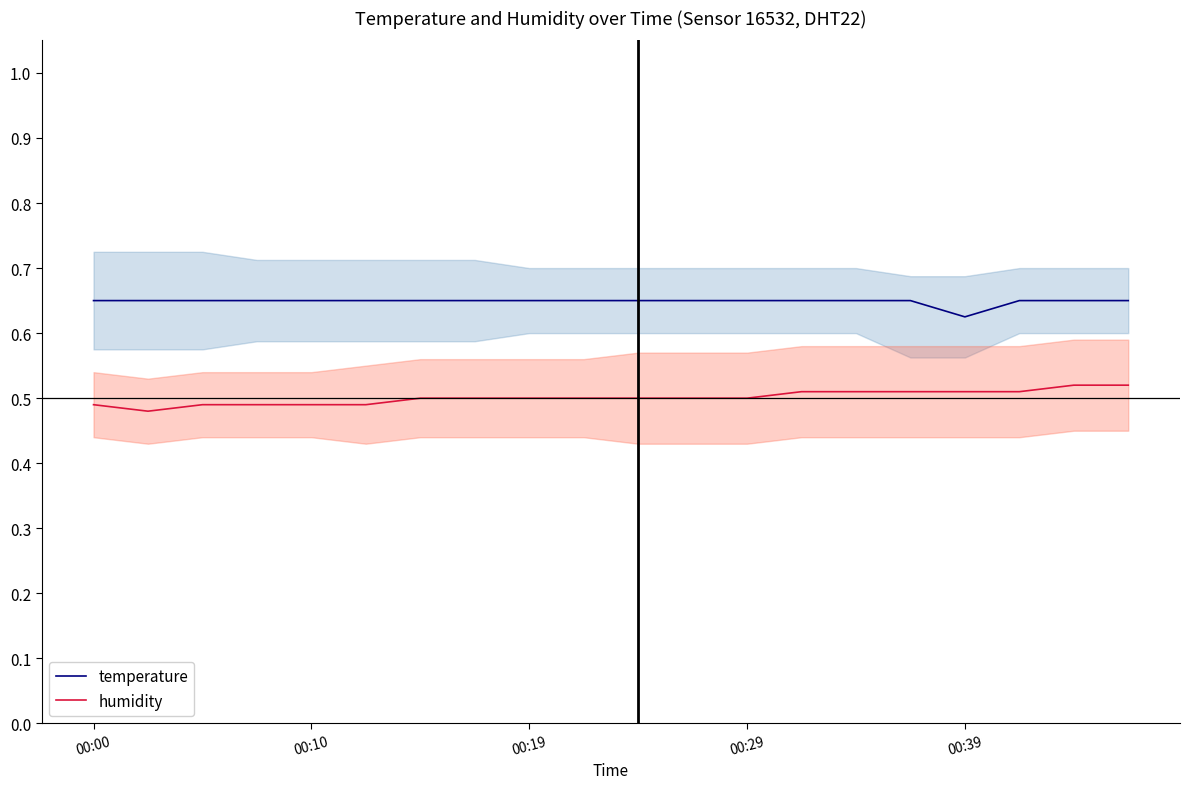

Rank the series by their average value, from highest to lowest.

temperature, humidity